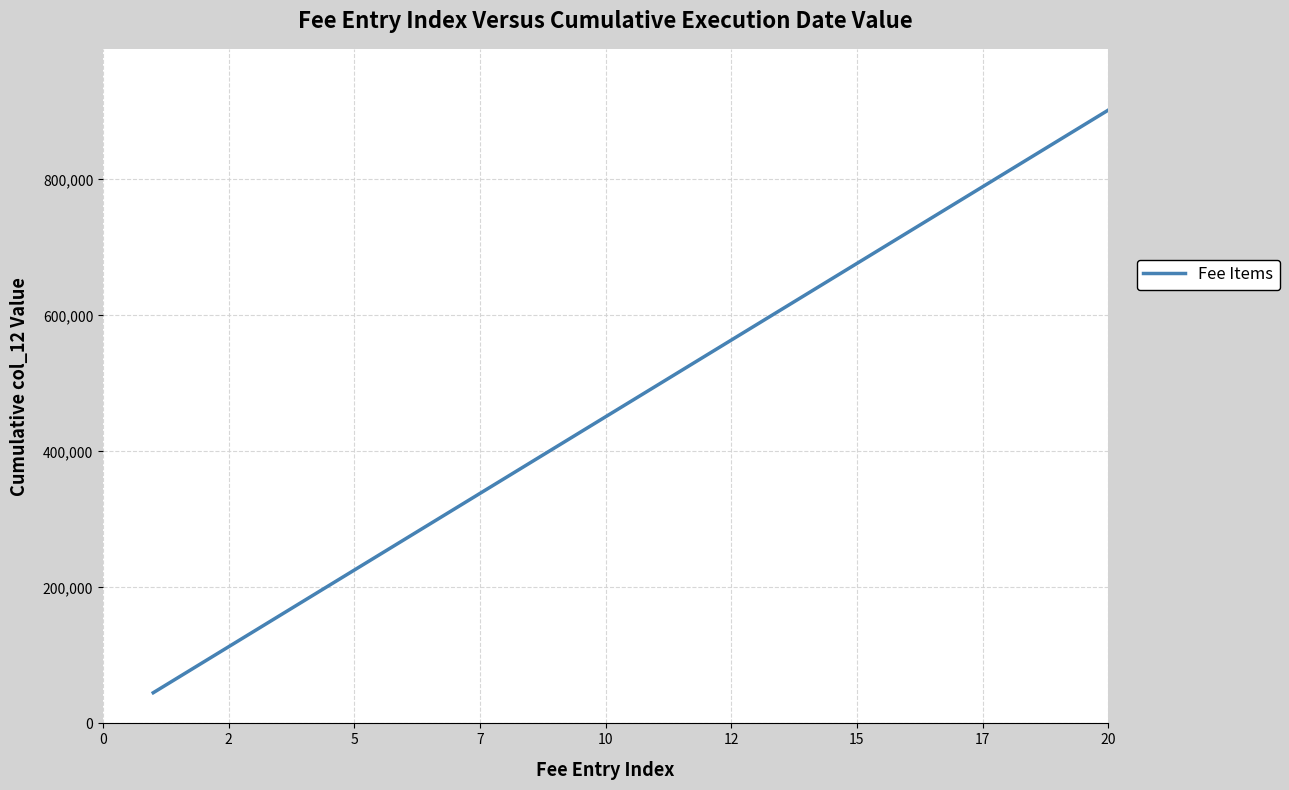

What is the difference between the maximum and minimum values?

856710